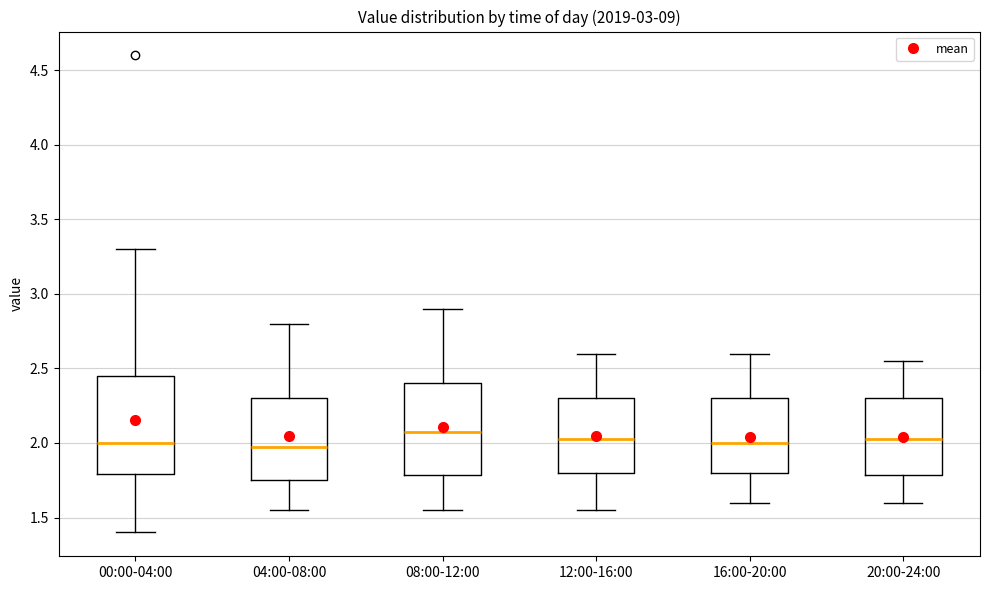

Reading left to right, read every box against the y-axis: the position of its median line, the range the box covers, and the ends of its whiskers. The values are not printed on the chart, so give them approximately, as read against the axis.

00:00-04:00: median 2.00, box 1.80 to 2.45, whiskers 1.40 to 3.30
04:00-08:00: median 2.00, box 1.75 to 2.30, whiskers 1.55 to 2.80
08:00-12:00: median 2.10, box 1.80 to 2.40, whiskers 1.55 to 2.90
12:00-16:00: median 2.05, box 1.80 to 2.30, whiskers 1.55 to 2.60
16:00-20:00: median 2.00, box 1.80 to 2.30, whiskers 1.60 to 2.60
20:00-24:00: median 2.05, box 1.80 to 2.30, whiskers 1.60 to 2.55